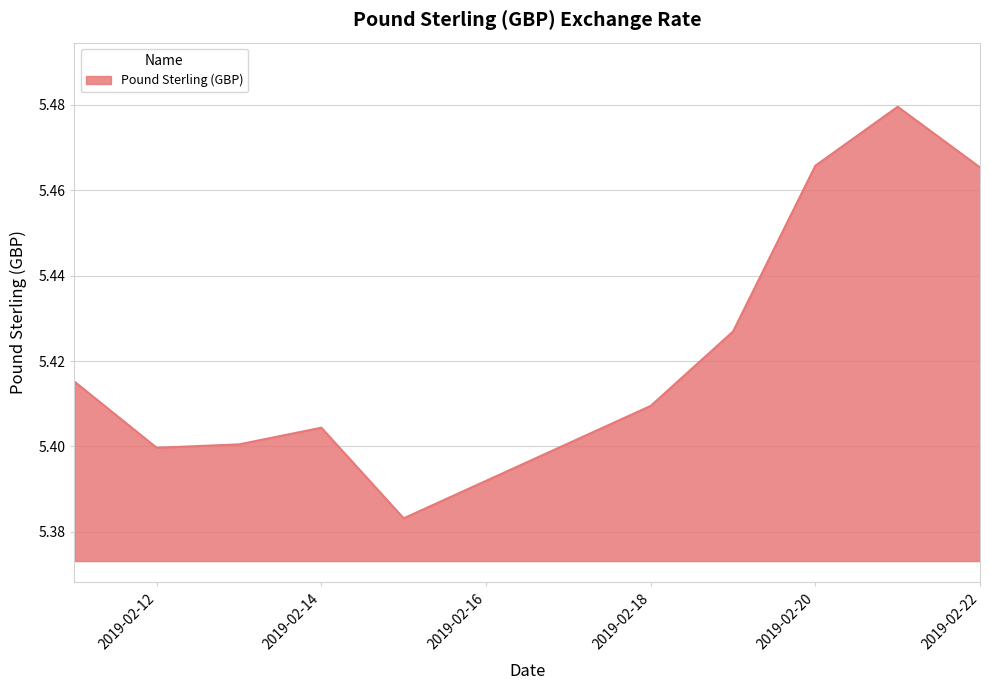

Does the chart display data point markers on the line(s)?

No